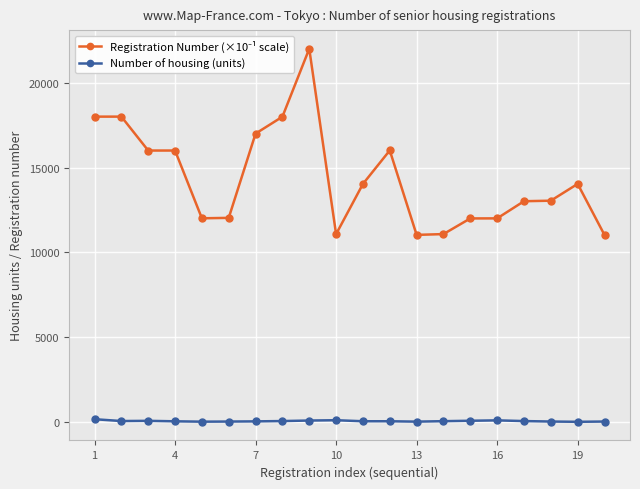

What is the average value of the Number of housing (units) series?

49